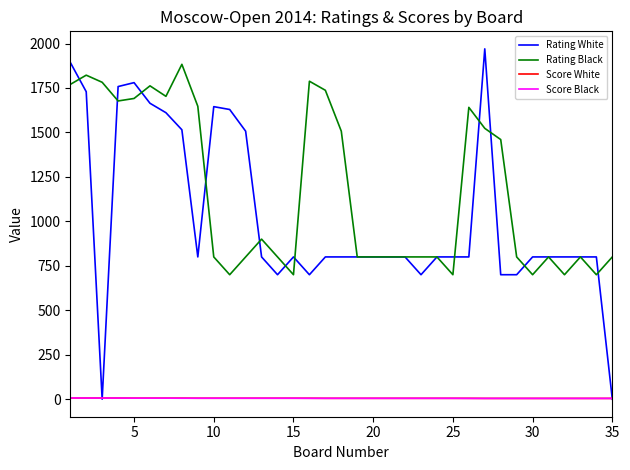

Which series has the largest total across all categories?

Rating Black